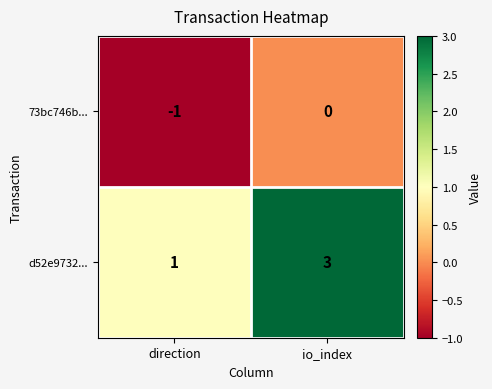

What is the total value across all series at io_index?

3